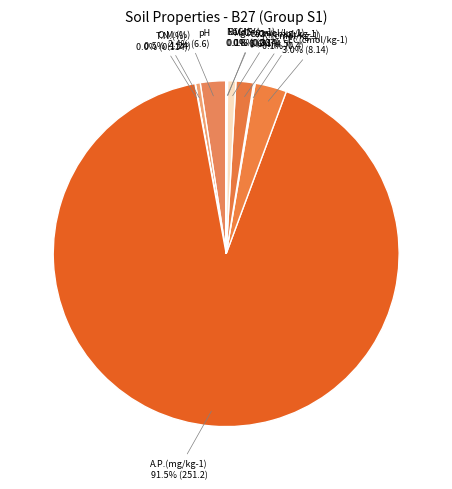

Is the sum of Ca2+(cmol/kg-1) and pH greater than half?

No